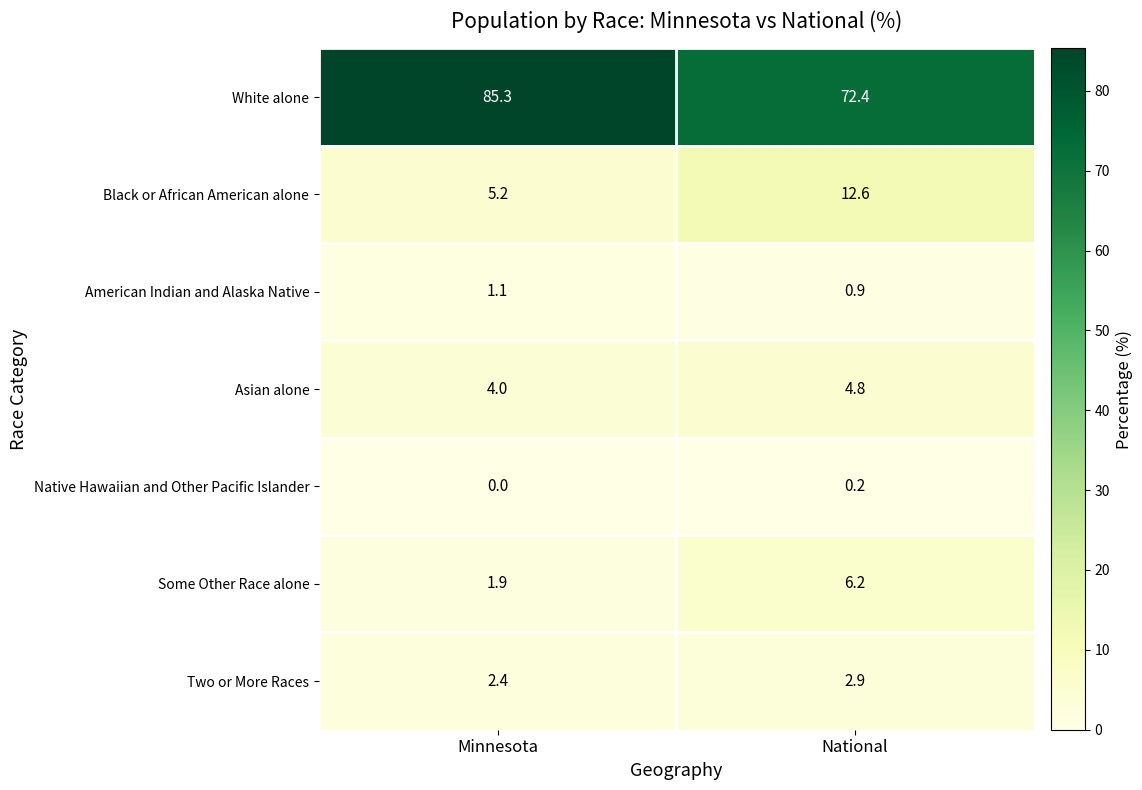

What is the average value of the American Indian and Alaska Native series?

1.0